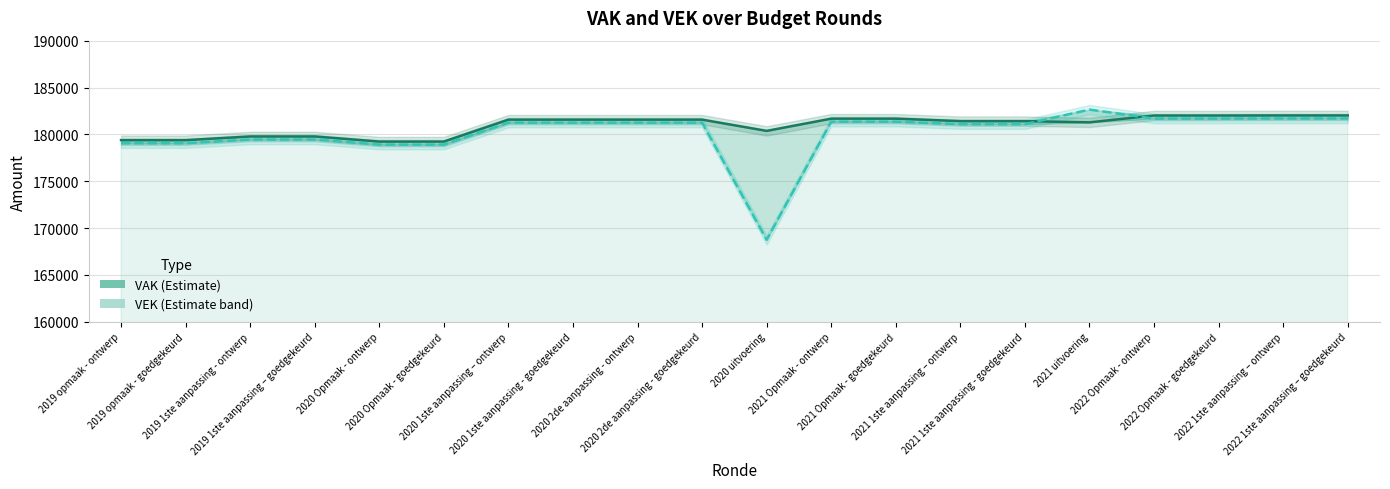

At which label does VEK first exceed 181249?

2021 Opmaak - ontwerp